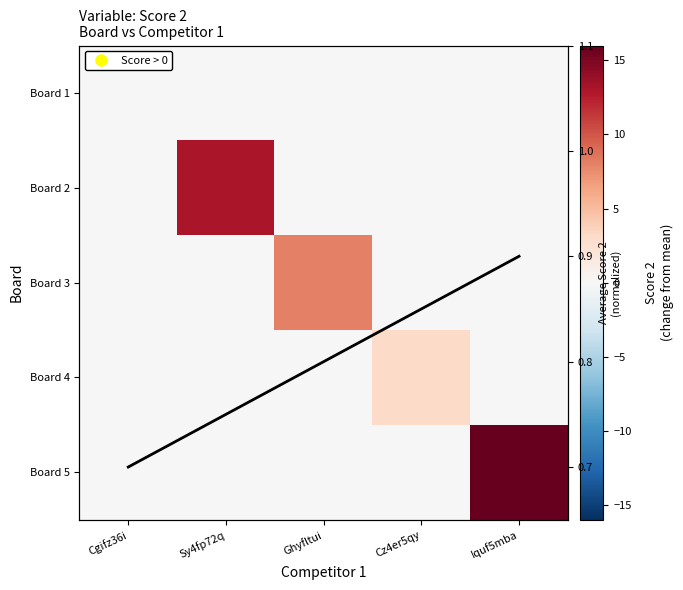

At which category does the chart reach its peak across all series?

Iquf5mba